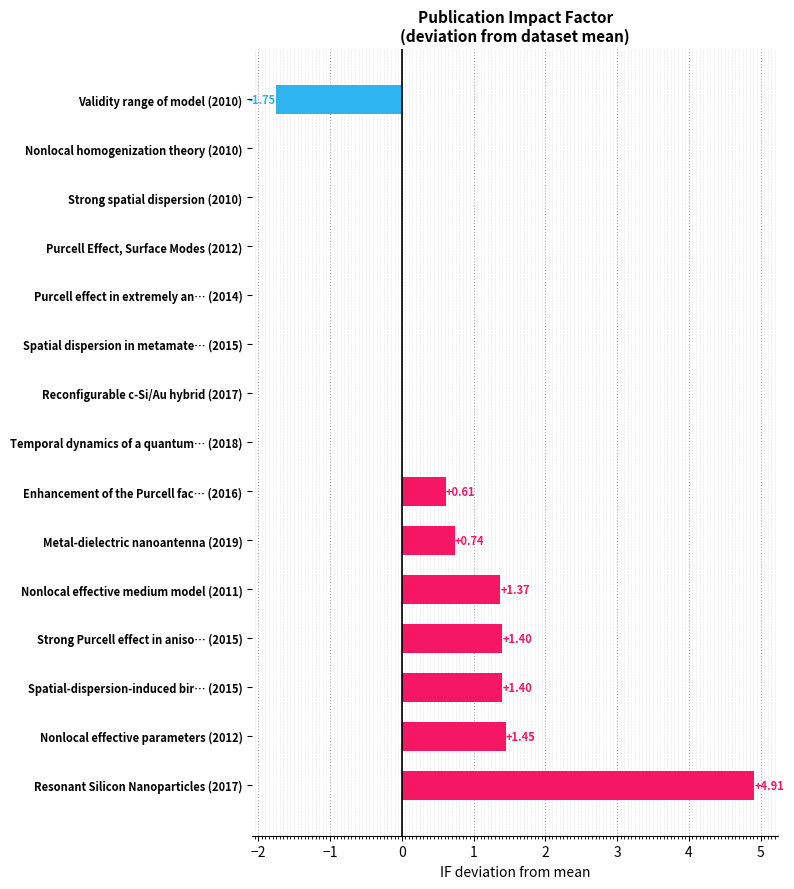

How many series are shown in this chart?

1